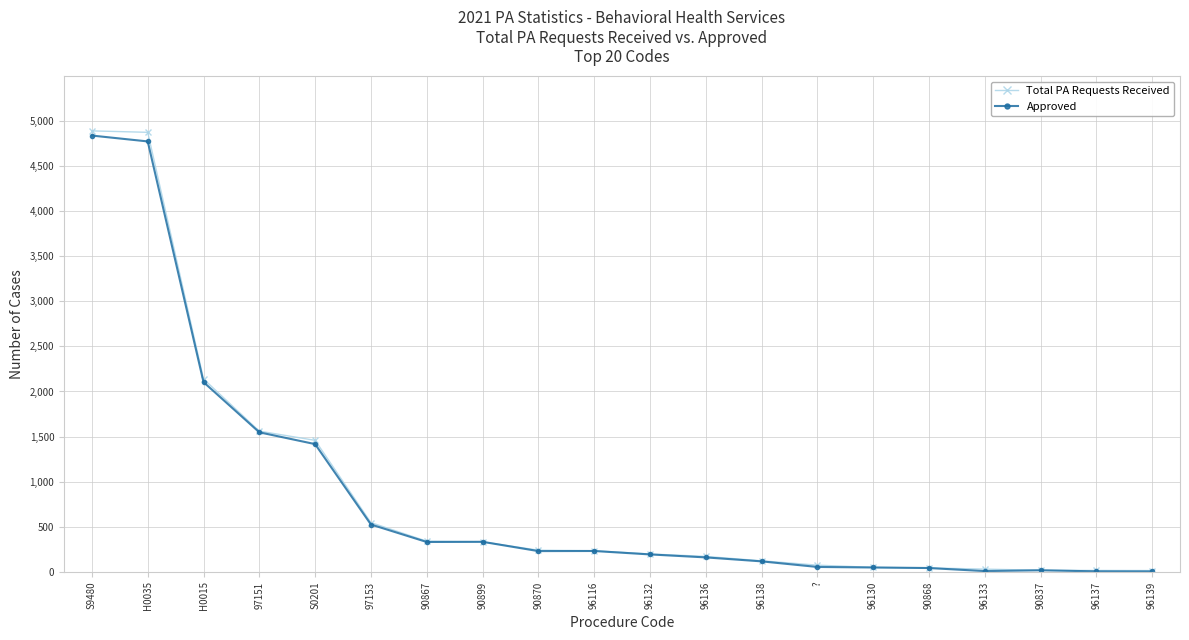

Read the Approved value at H0035, to the nearest 50.

4800